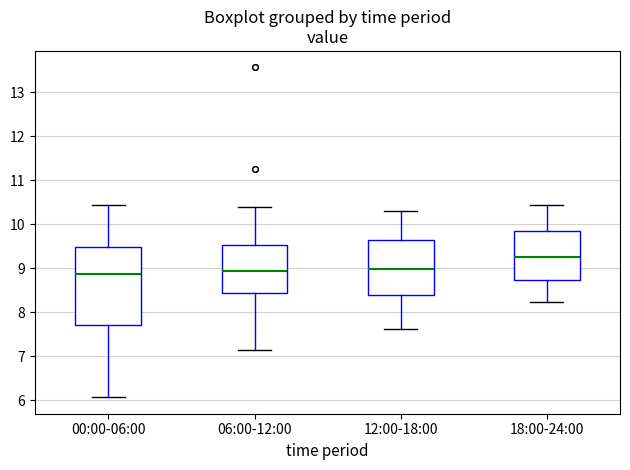

Reading left to right, transcribe this box plot: for each box, give where its median line is, the range the box spans, and where its two whiskers end, as read against the y-axis. The values are not printed on the chart, so give them approximately, as read against the axis.

00:00-06:00: median 8.9, box 7.7 to 9.5, whiskers 6.1 to 10.5
06:00-12:00: median 8.9, box 8.4 to 9.5, whiskers 7.2 to 10.4
12:00-18:00: median 9.0, box 8.4 to 9.6, whiskers 7.6 to 10.3
18:00-24:00: median 9.3, box 8.7 to 9.9, whiskers 8.2 to 10.5